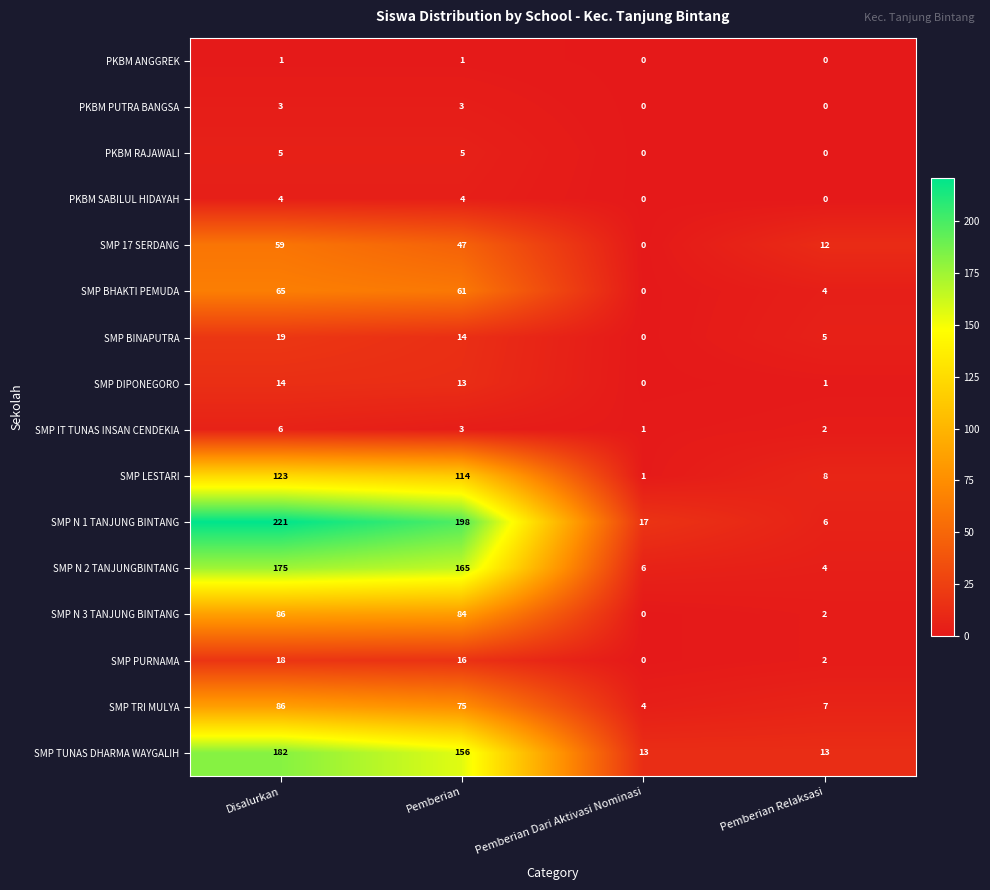

What is the difference between the highest and lowest values at Pemberian Dari Aktivasi Nominasi?

17